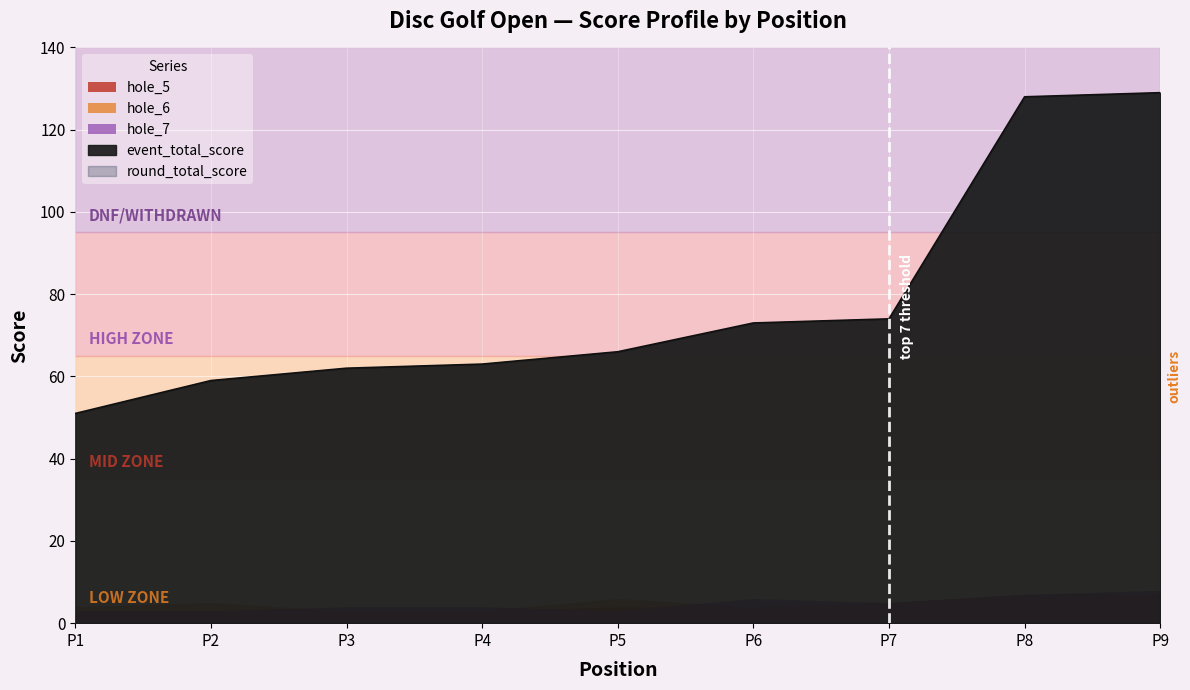

What is the value of the event_total_score point at the 1st from the left?

51